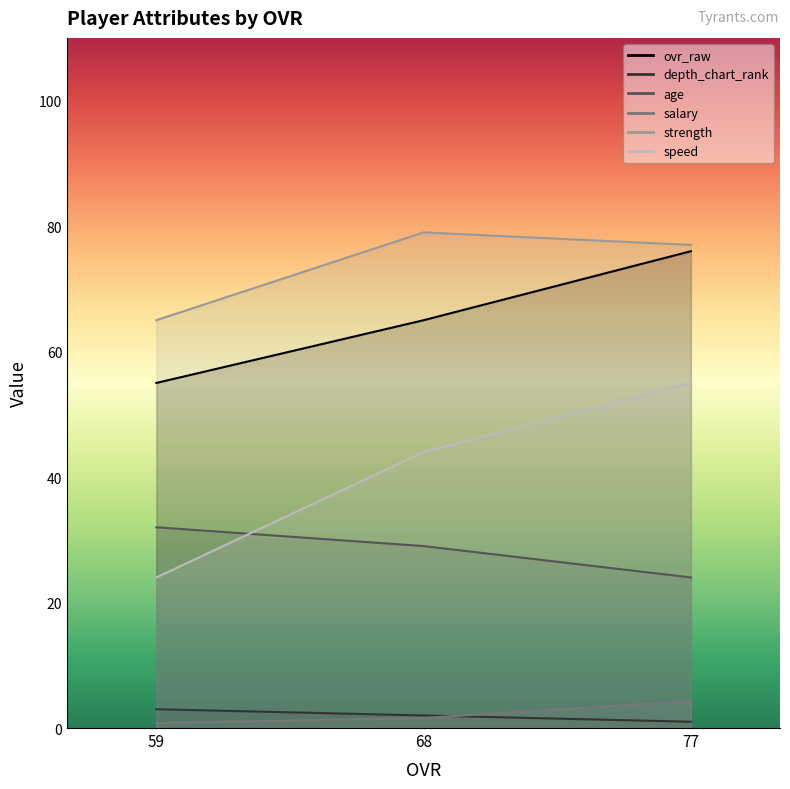

How many values in the ovr_raw series exceed 65?

1